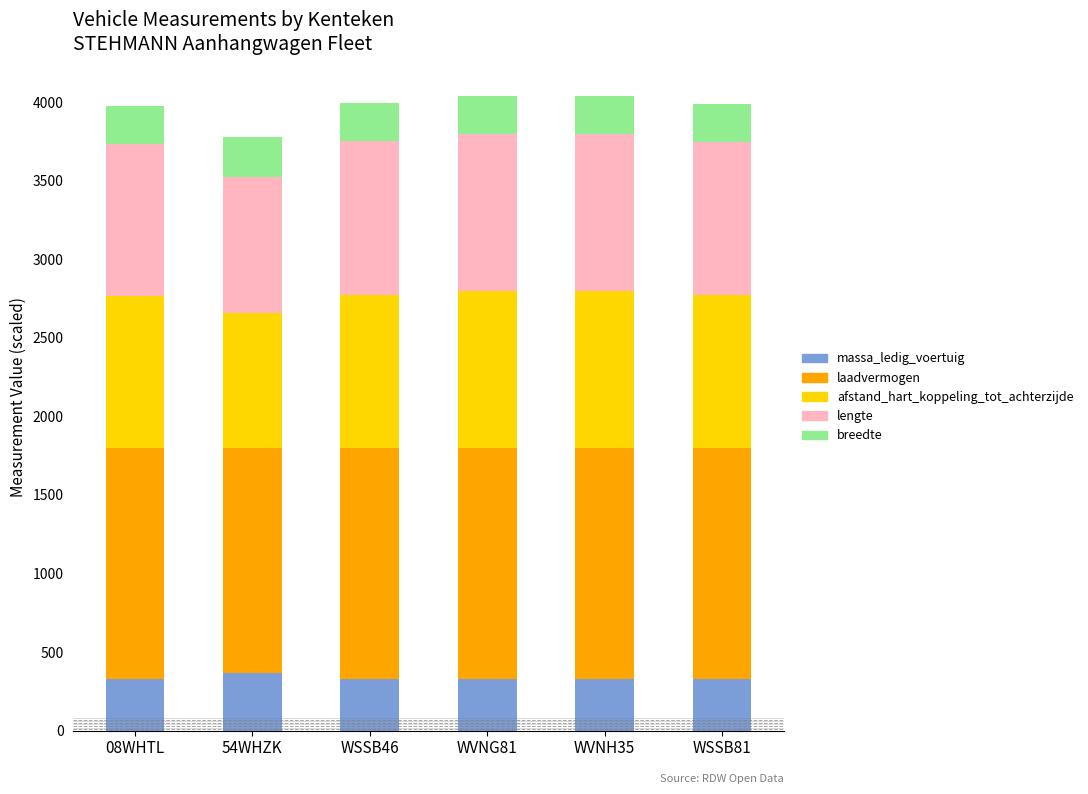

What is the total value across all series at WSSB46?

3995